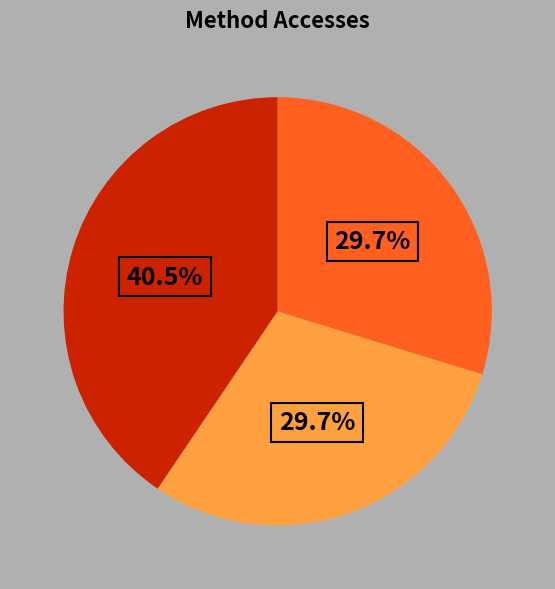

Is there any slice that represents more than half of the pie?

No